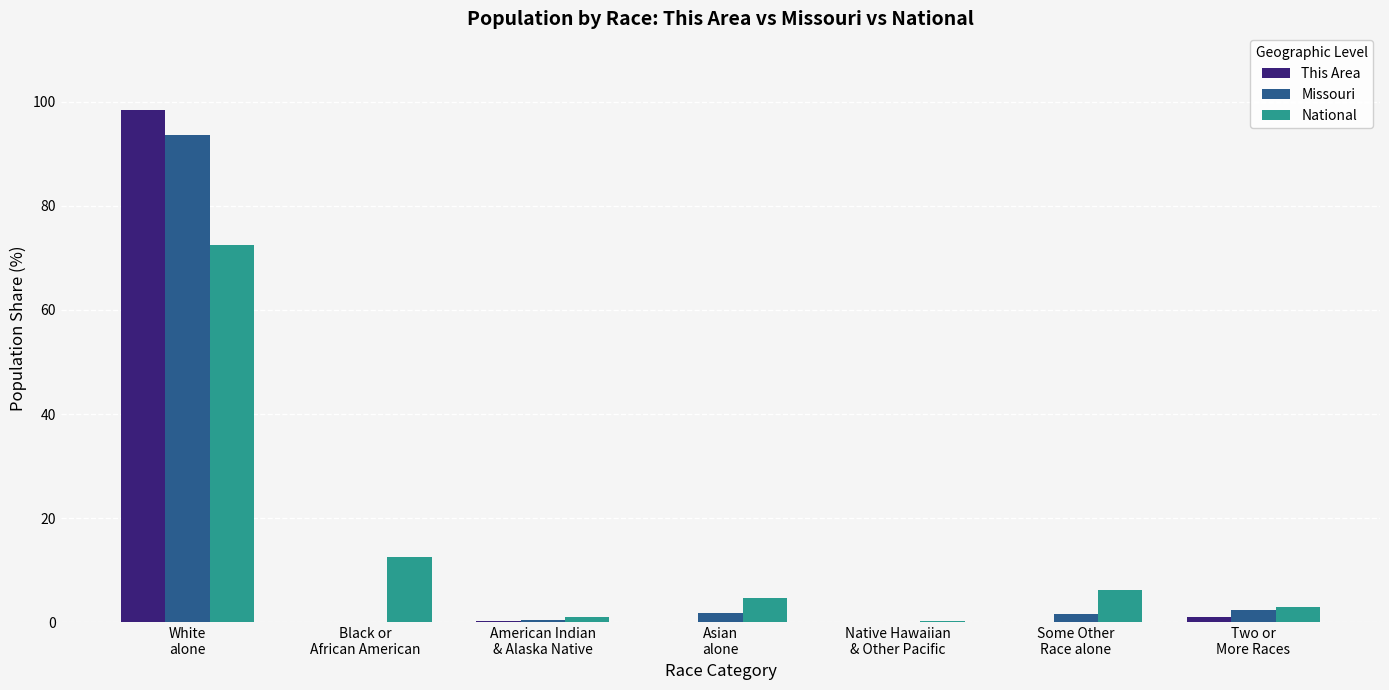

What is the maximum value for National?

72.4